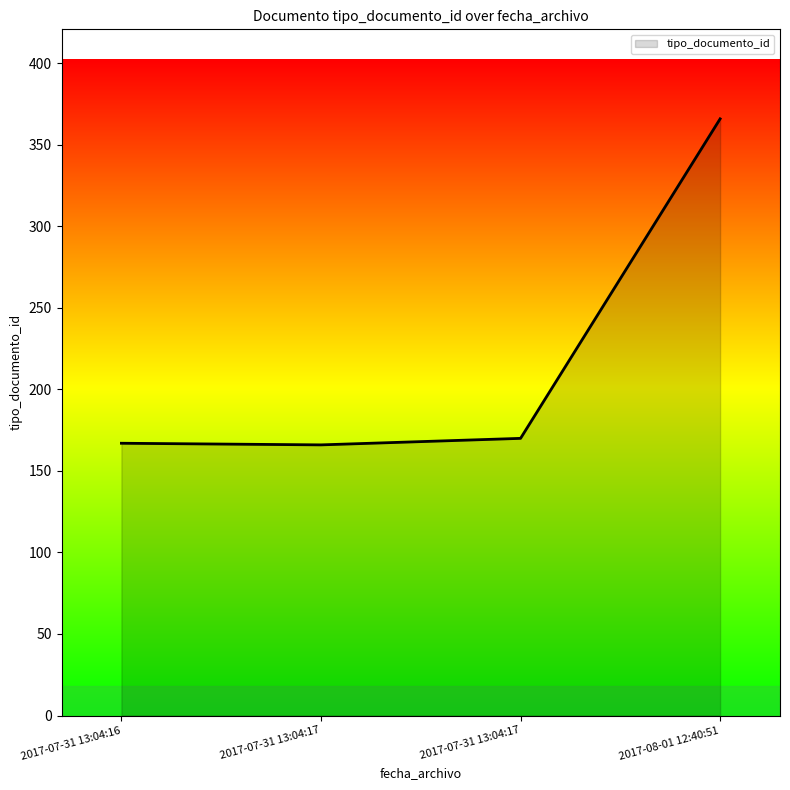

What is the maximum value shown in the chart?

366